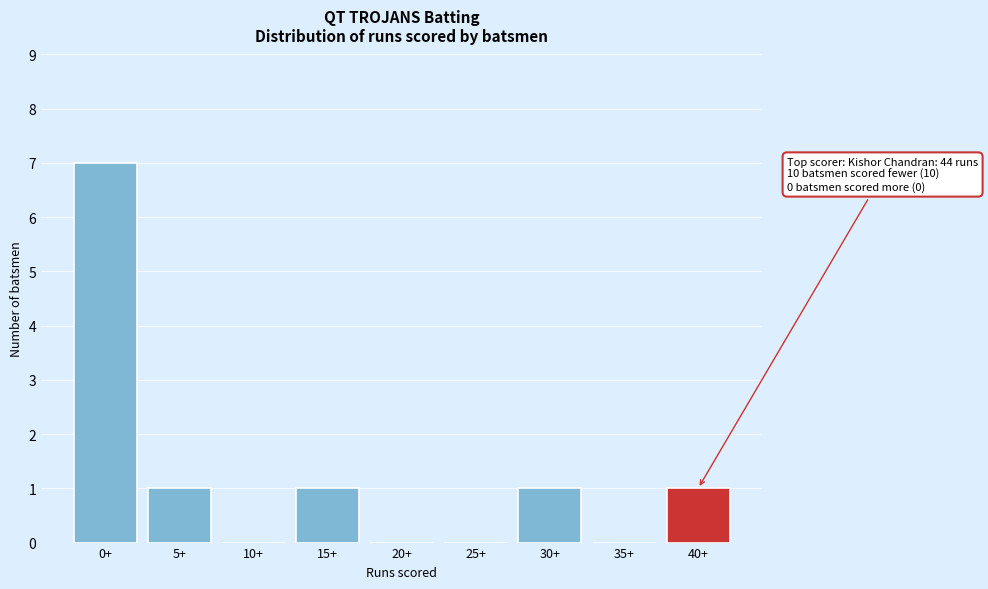

Reading left to right, list all the values displayed in this chart.

0+=7	5+=1	10+=0	15+=1	20+=0	25+=0	30+=1	35+=0	40+=1